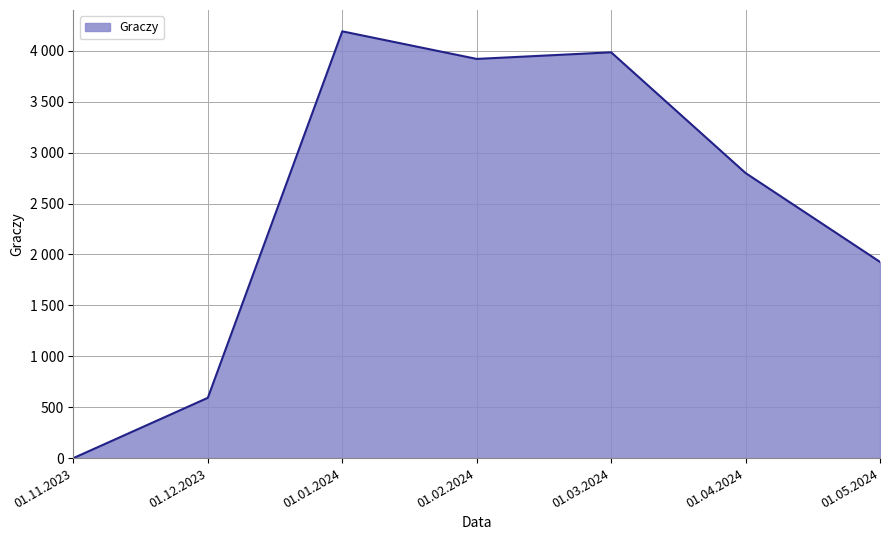

Is this an area chart (filled region under the line)?

Yes